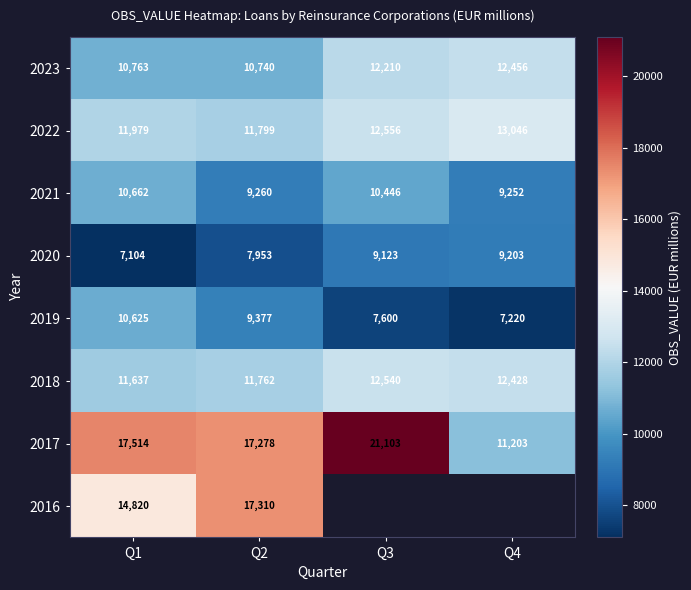

At which label does 2017 reach its peak?

Q3